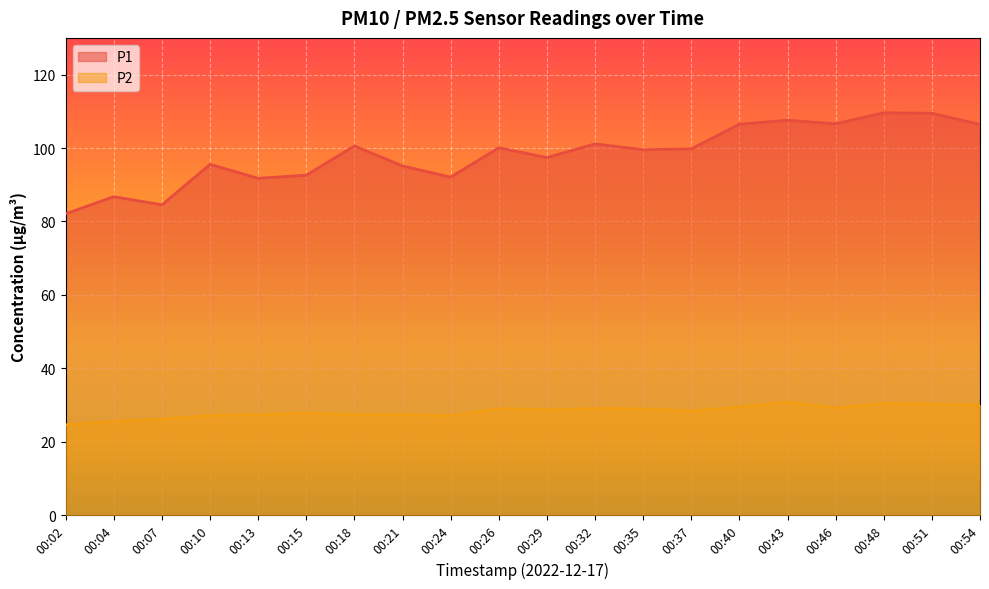

What is the average value of the P1 series?

98.3